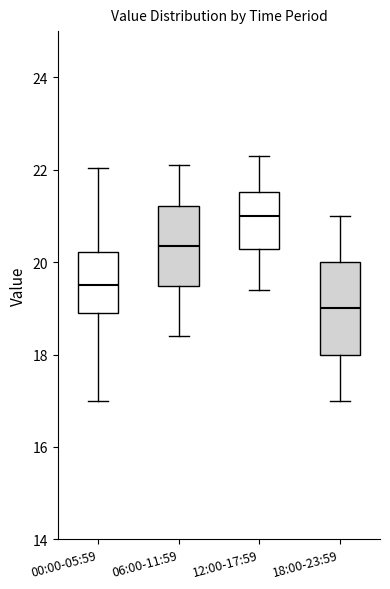

Where is the lower edge of the box for 00:00-05:59 on the y-axis? The values are not printed on the chart, so give them approximately, as read against the axis.

18.8